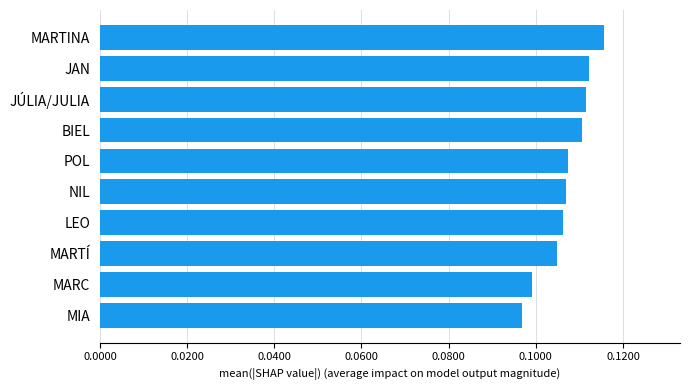

What is the sum of all values?

1.1